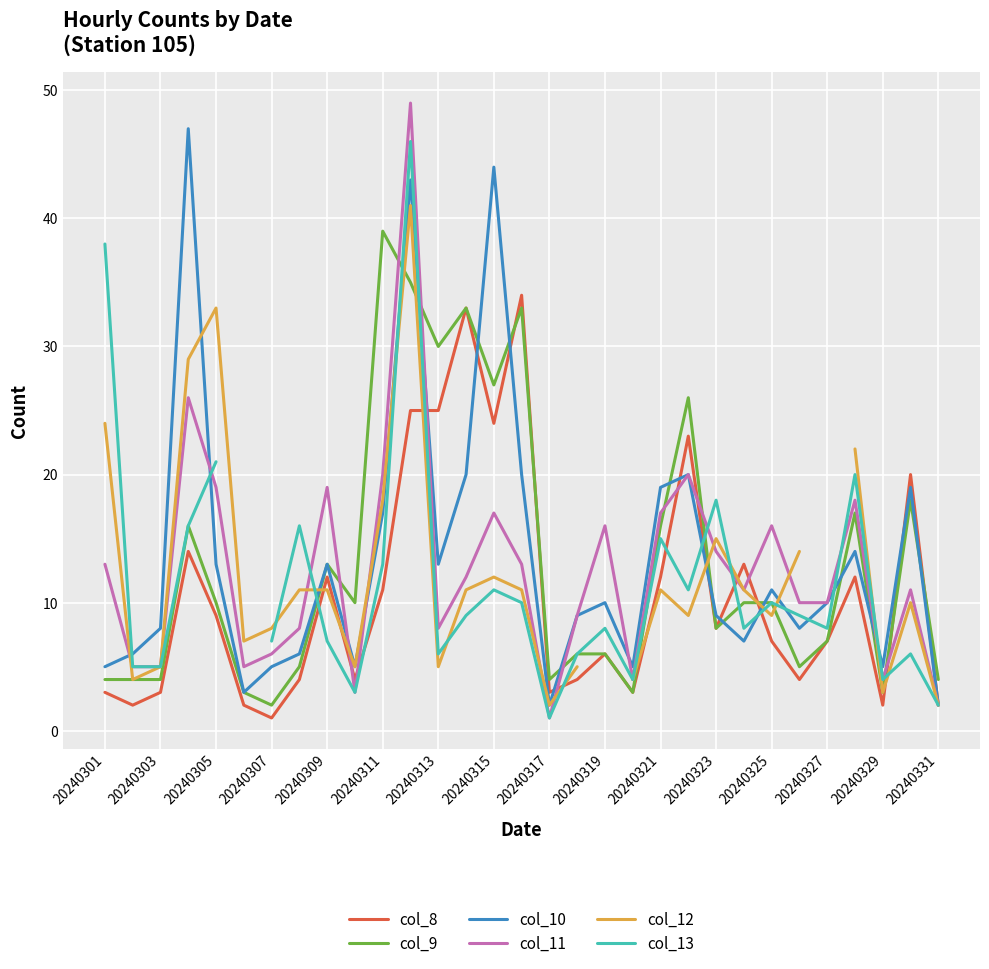

Is it true that col_10 equals 6 at 20240323?

False